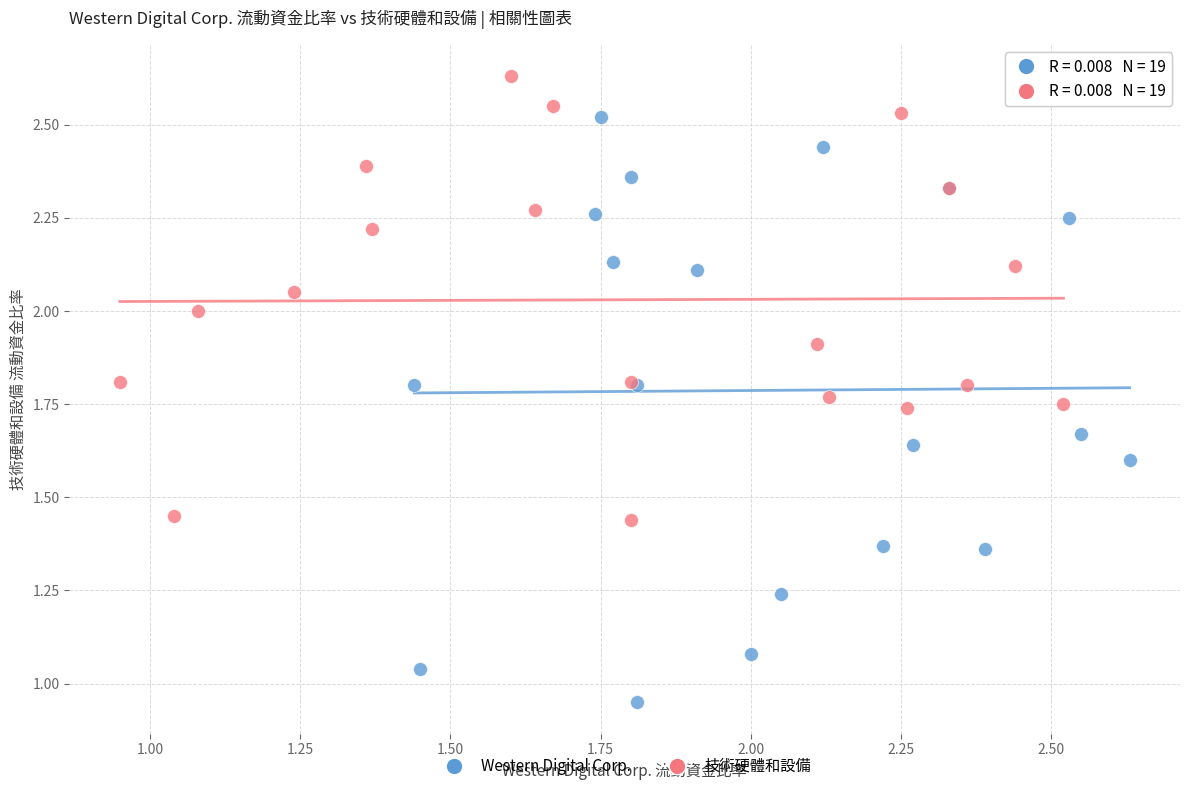

Which series contains the highest Y value?

技術硬體和設備